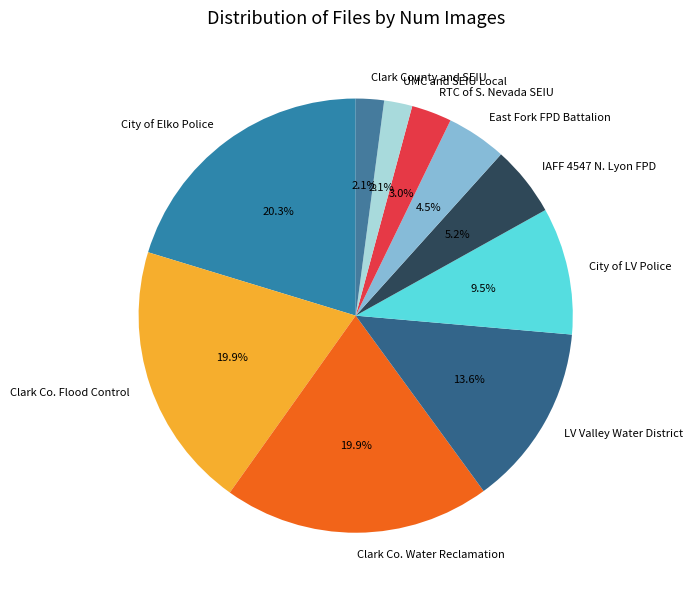

True or false: Clark County and SEIU accounts for 11% of the total.

False